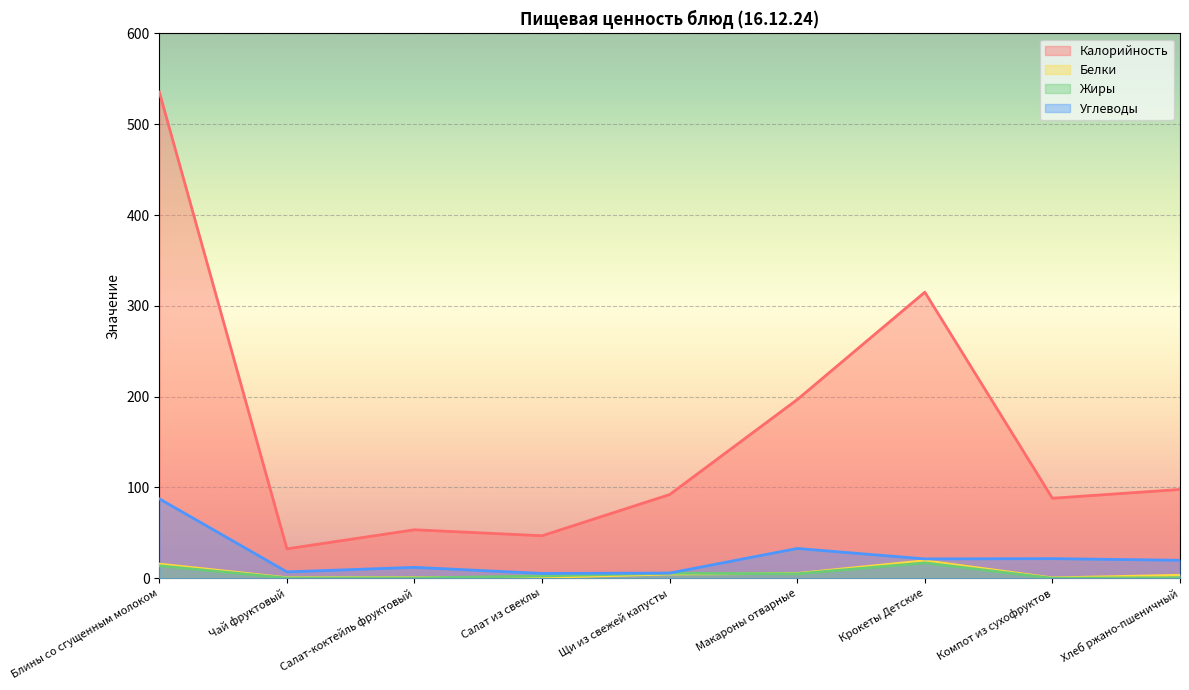

How many interior local valleys does the Калорийность series have?

3